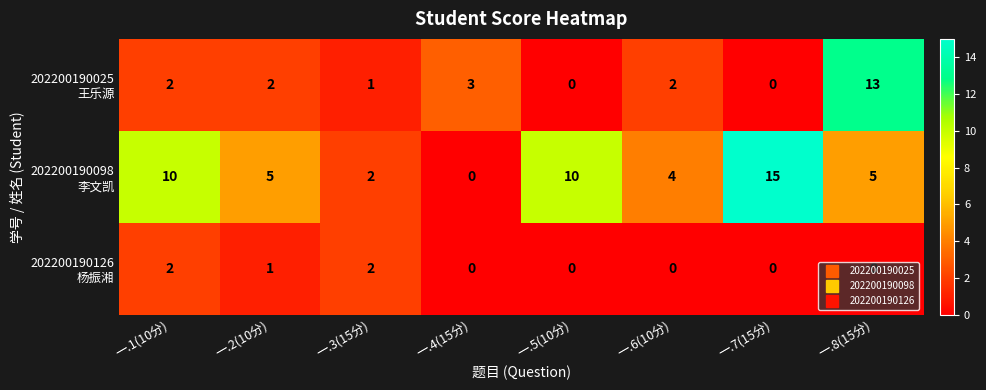

How many series are shown in this chart?

3